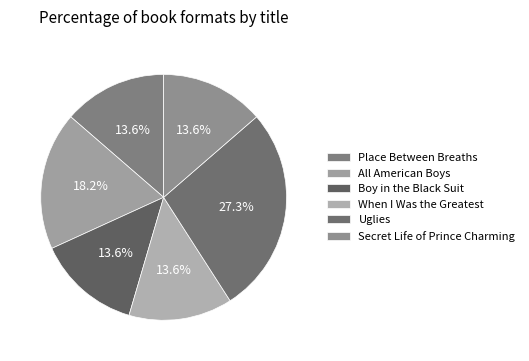

What percentage is the When I Was the Greatest slice, to the nearest percent?

14%